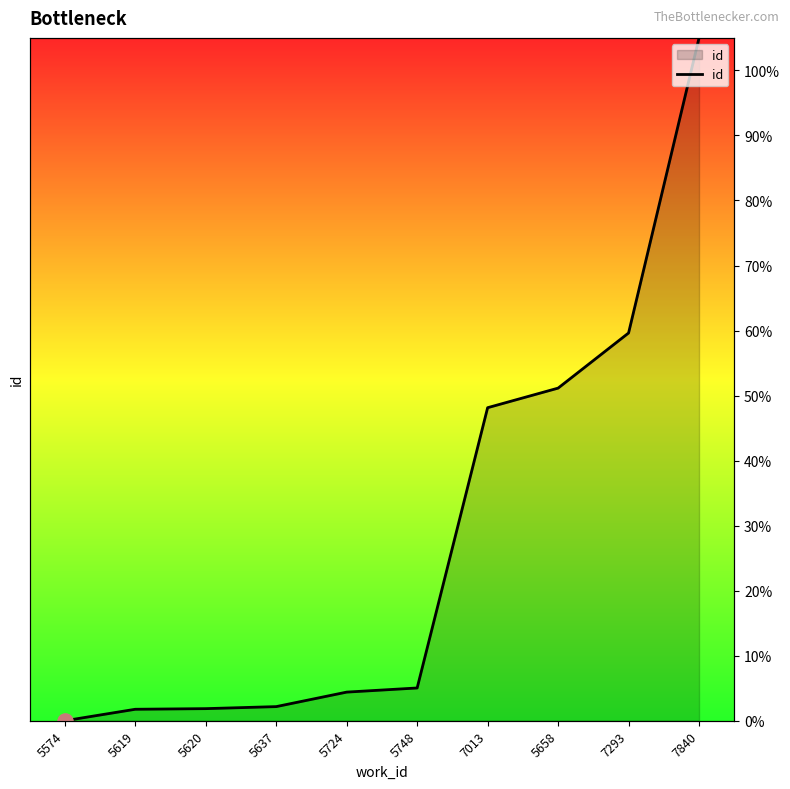

What is the change in value from 5574 to 7840?

+10756.0